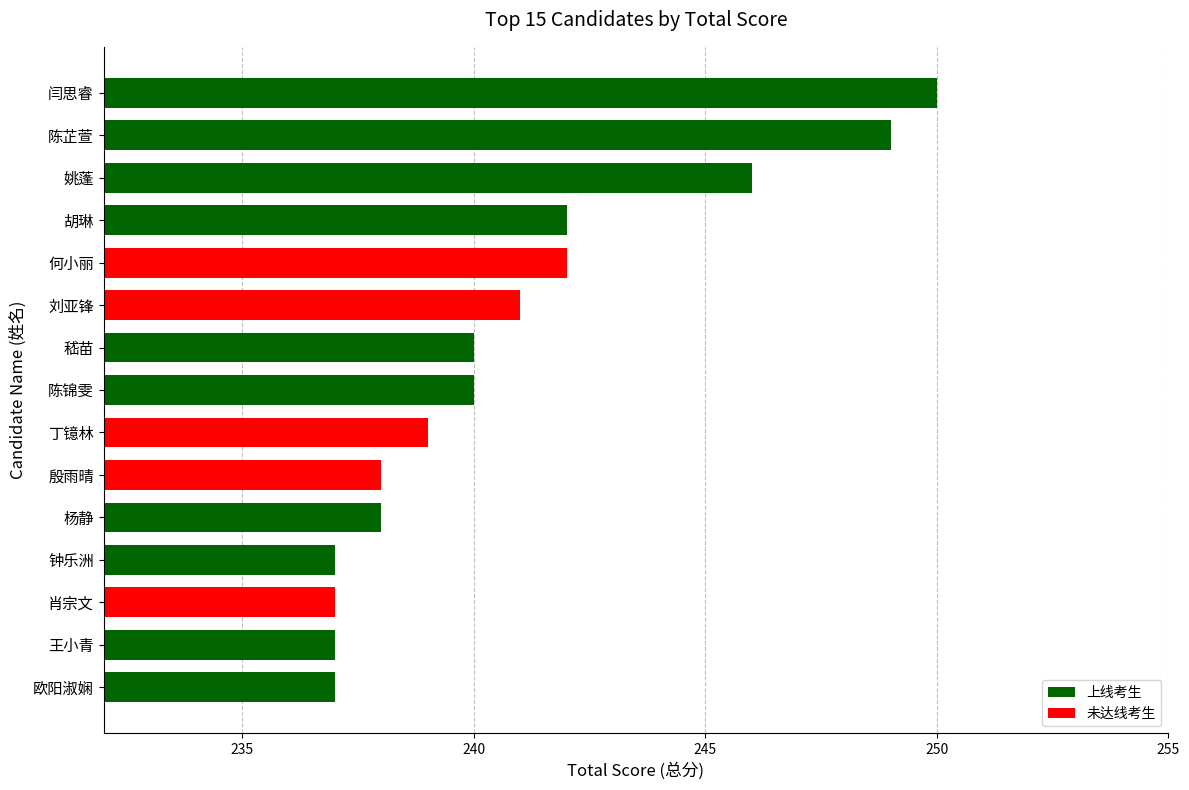

Is it true that the value at 肖宗文 is 237?

True